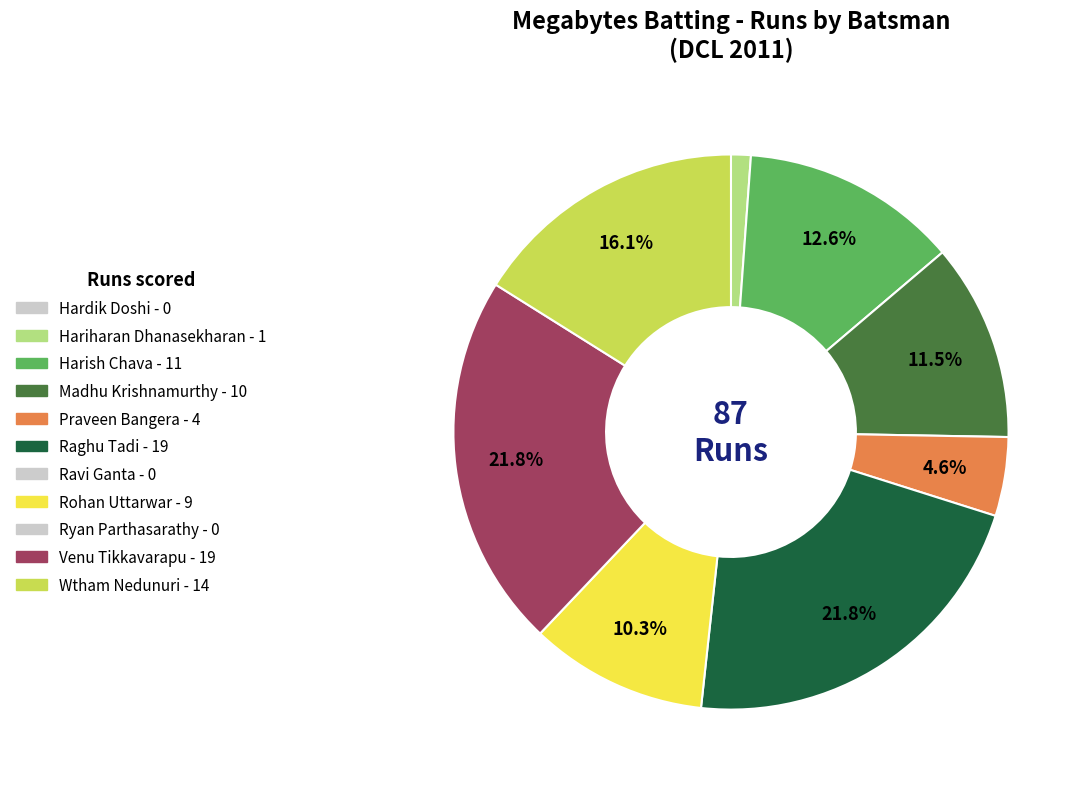

Is there any slice that represents more than half of the pie?

No